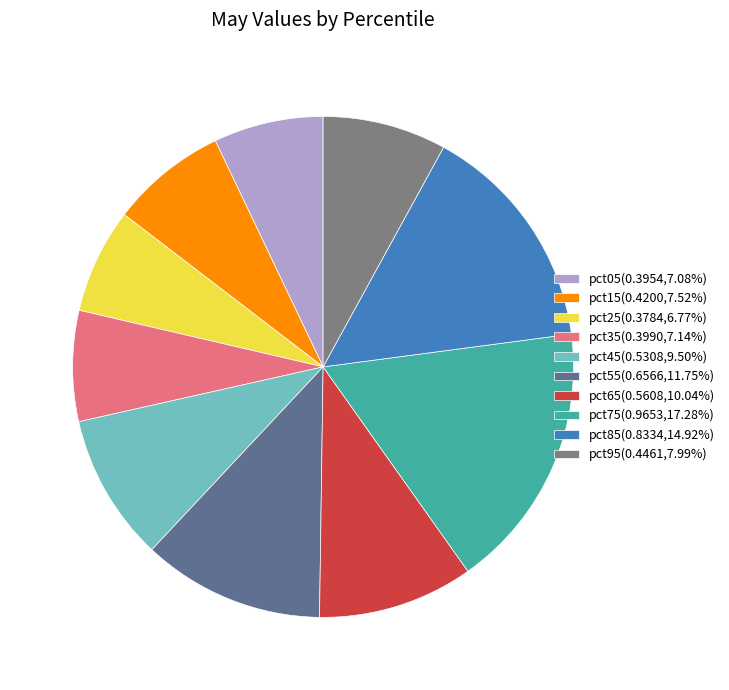

To the nearest percent, what is the combined percentage of pct45 and pct85?

24%